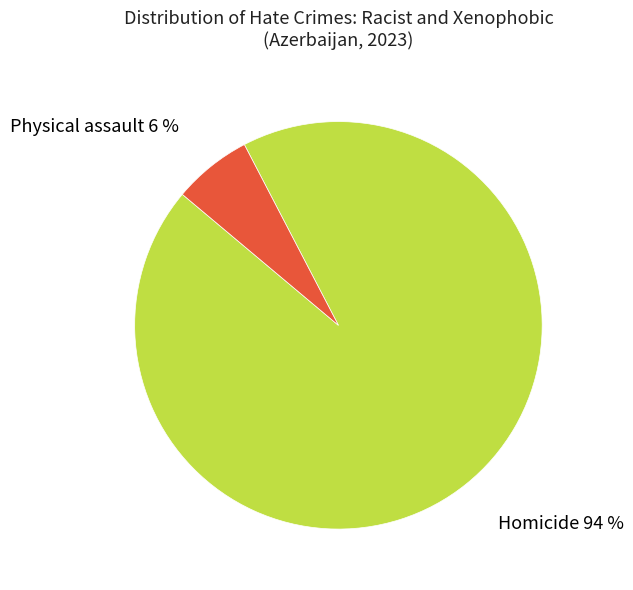

To the nearest percent, what is the combined percentage of Homicide 94 % and Physical assault 6 %?

100%